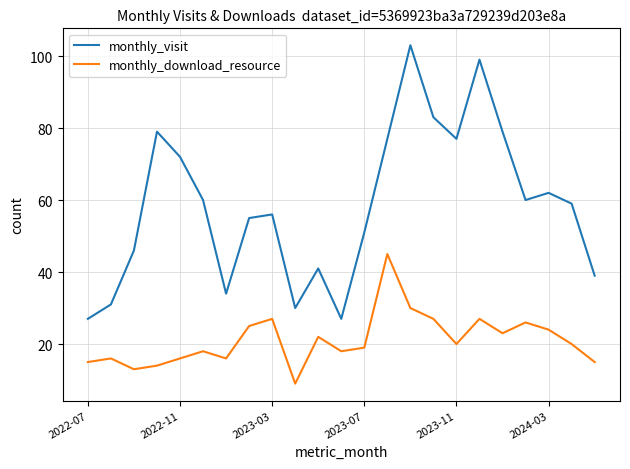

True or false: monthly_visit and monthly_download_resource intersect in this chart.

False